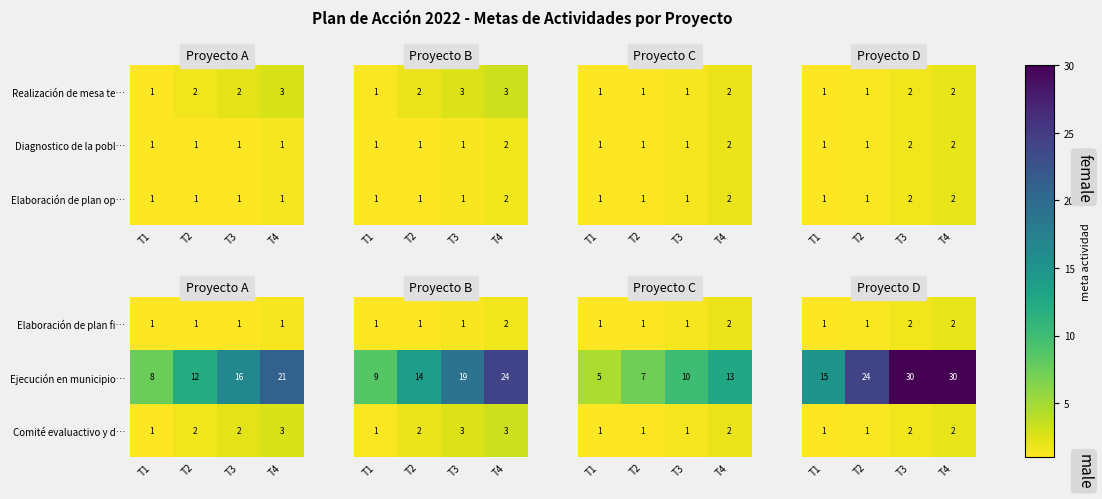

The value of Realización de mesa te… at T2 is 3. True or false?

False